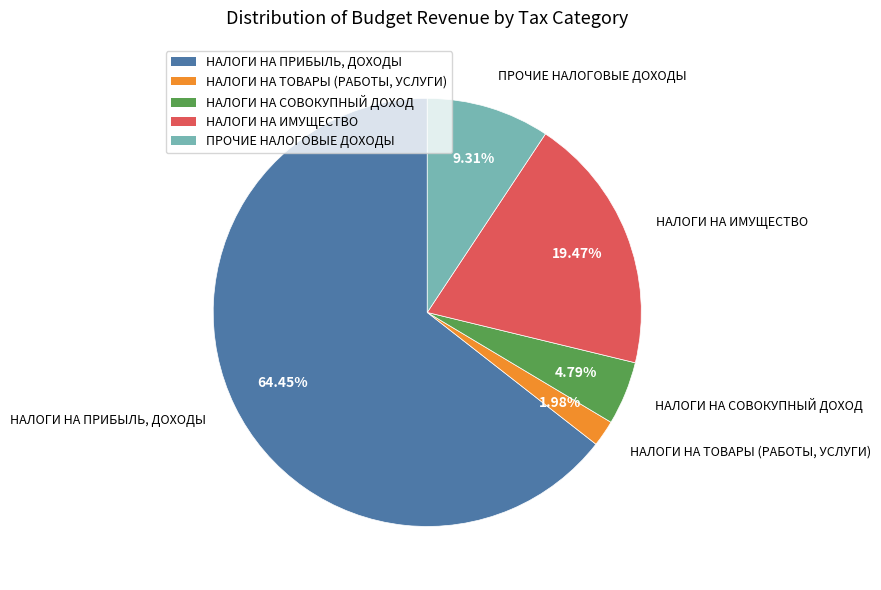

Combined, do НАЛОГИ НА ИМУЩЕСТВО and НАЛОГИ НА СОВОКУПНЫЙ ДОХОД account for over 50%?

No